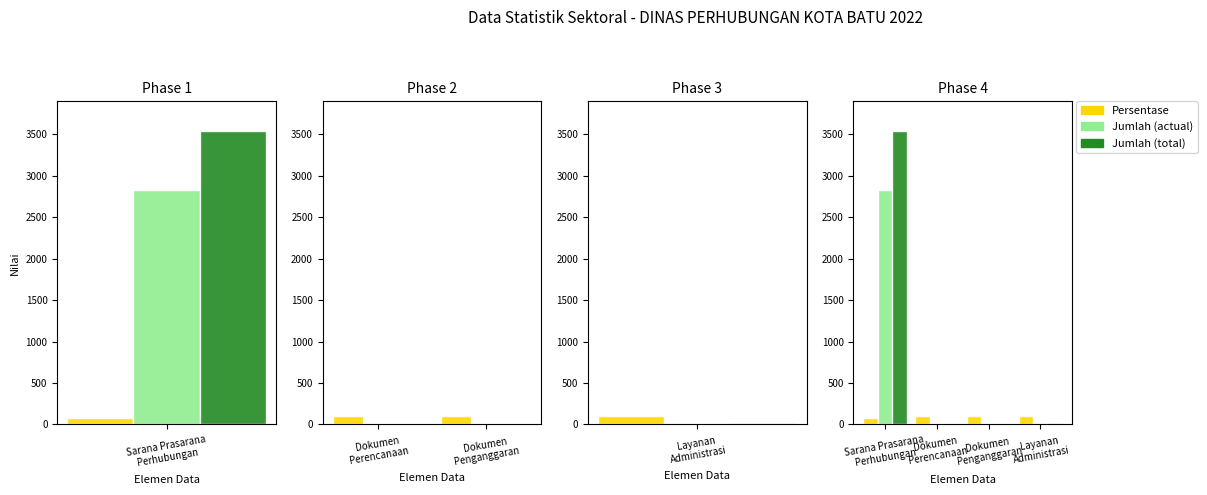

Is it true that Jumlah (total) equals 17.1 at Layanan Administrasi?

False